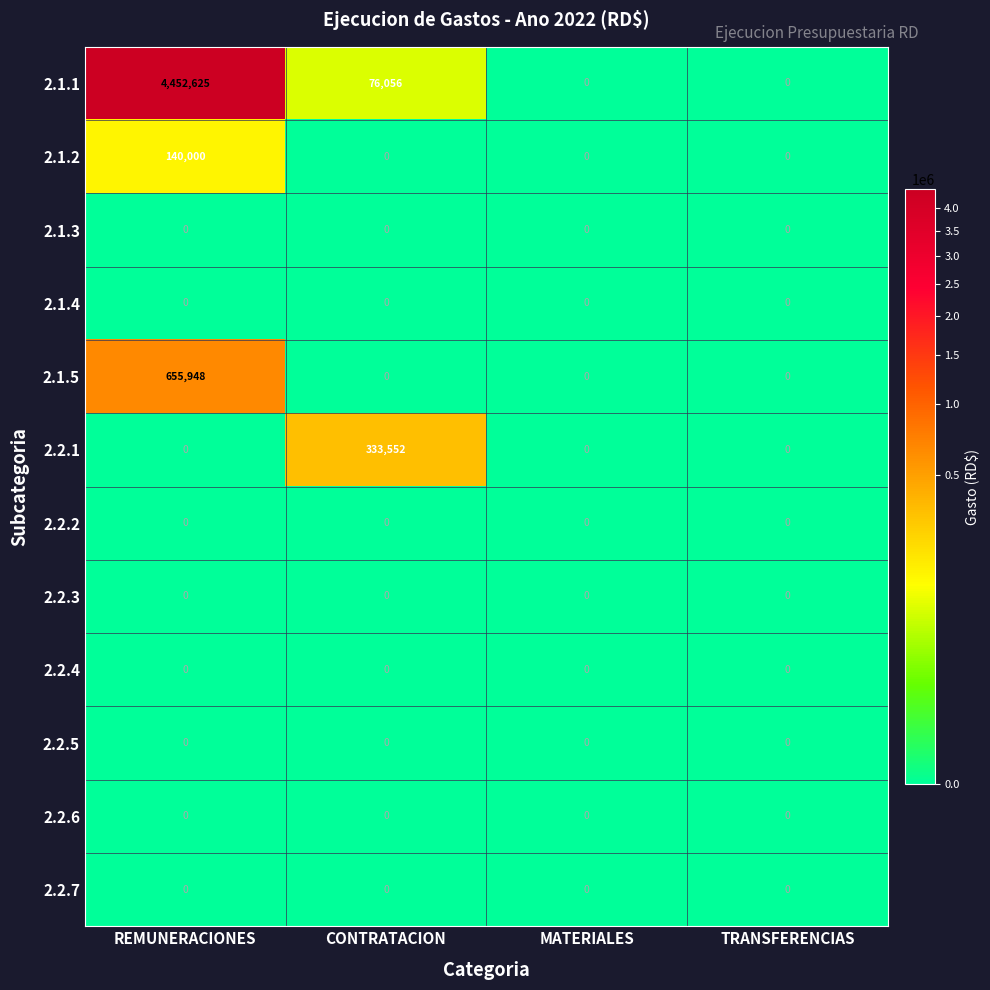

How many positive values does the 2.1.1 series have?

2